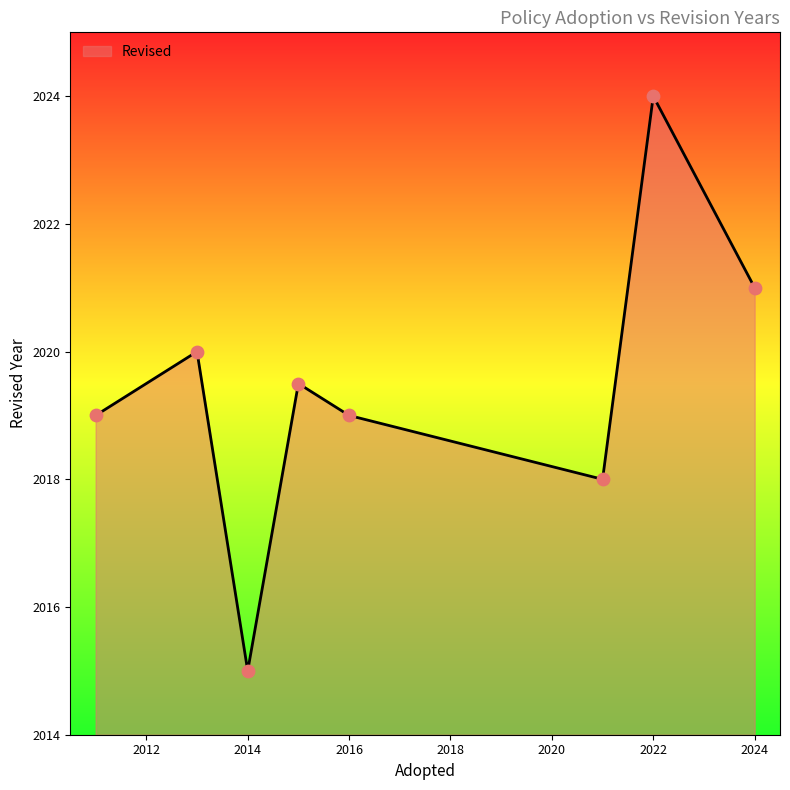

What is the smallest value displayed?

2015.0